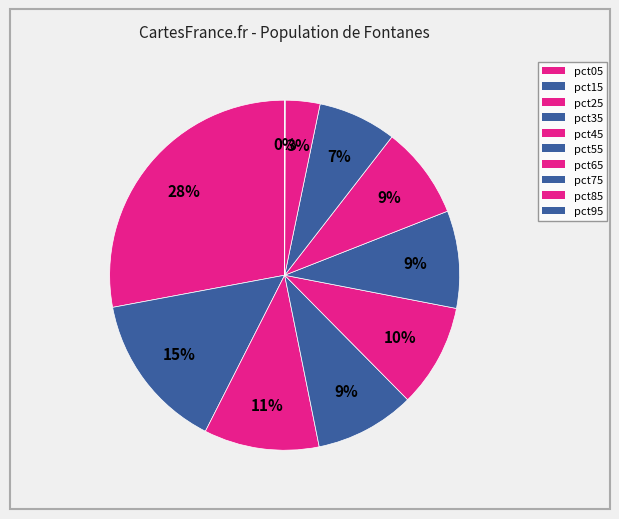

How many slices are in this pie chart?

10